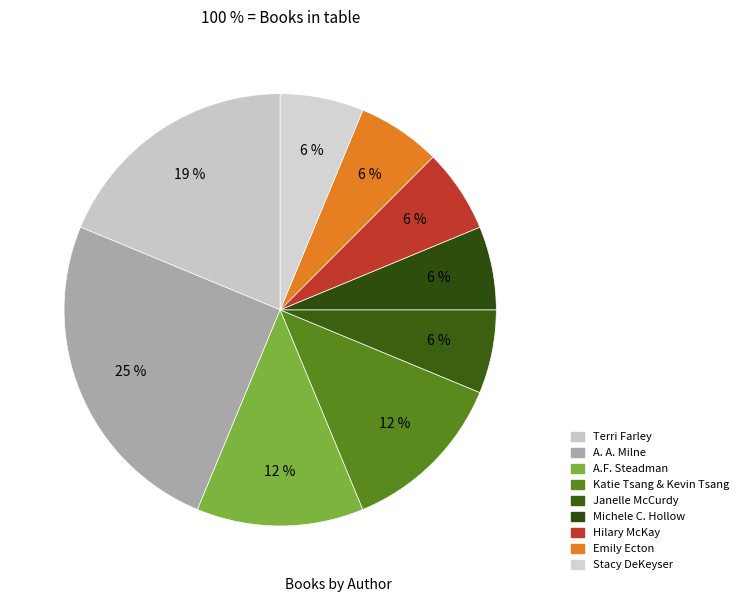

Count the number of slices in the pie.

9